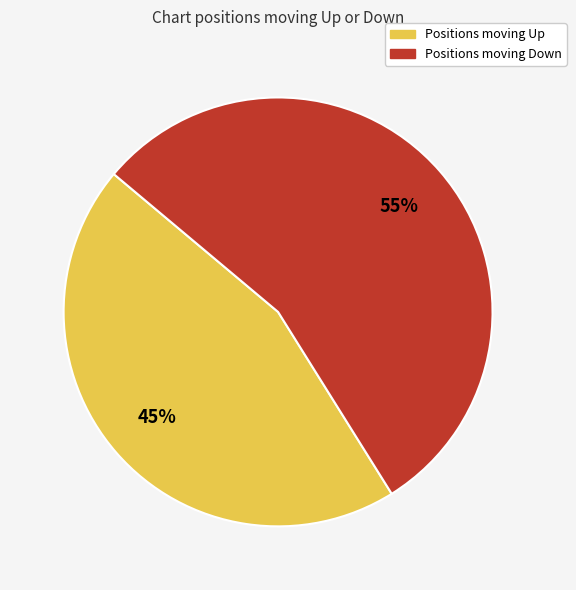

To the nearest percent, what is the difference between the largest and smallest slice percentages?

10%